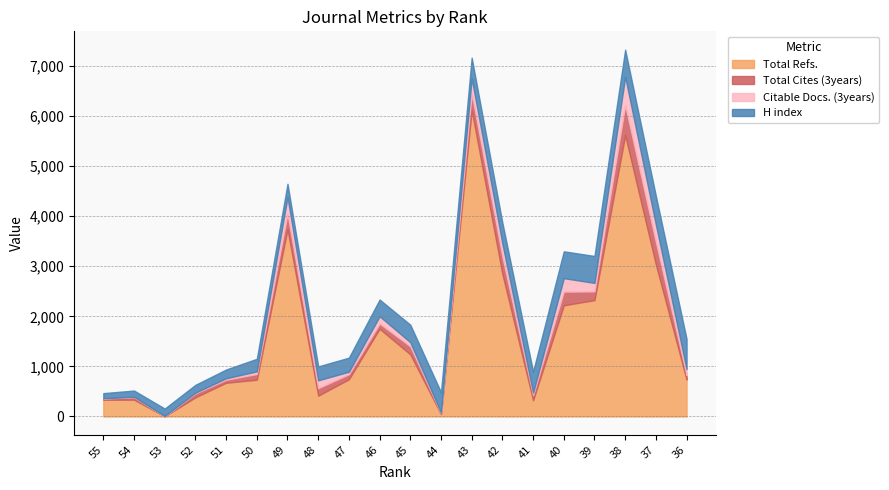

At which label is Total Cites (3years) closest to 298?

49